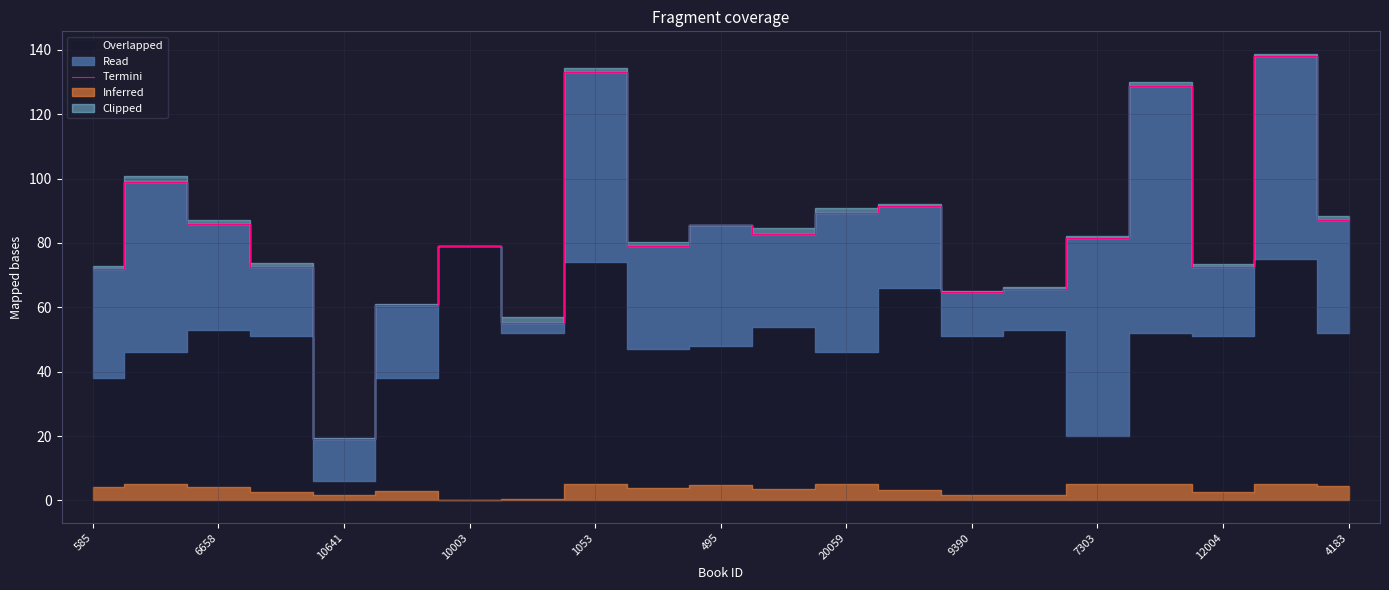

What is the lowest value of the Termini series?

19.0